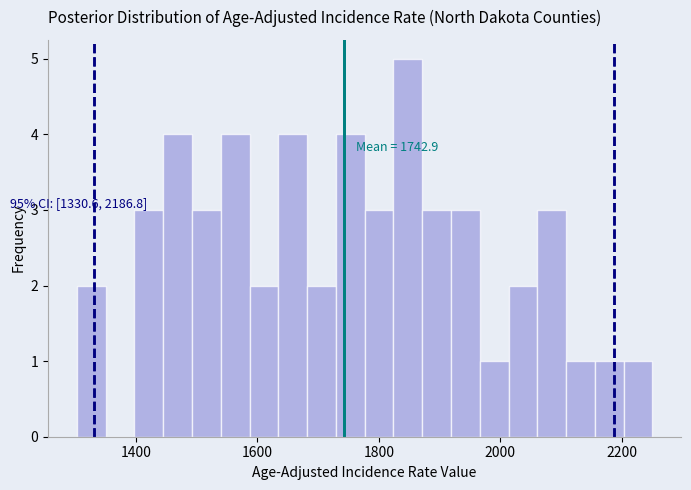

Read against the x-axis, roughly where is the centre of the tallest bar?

1840